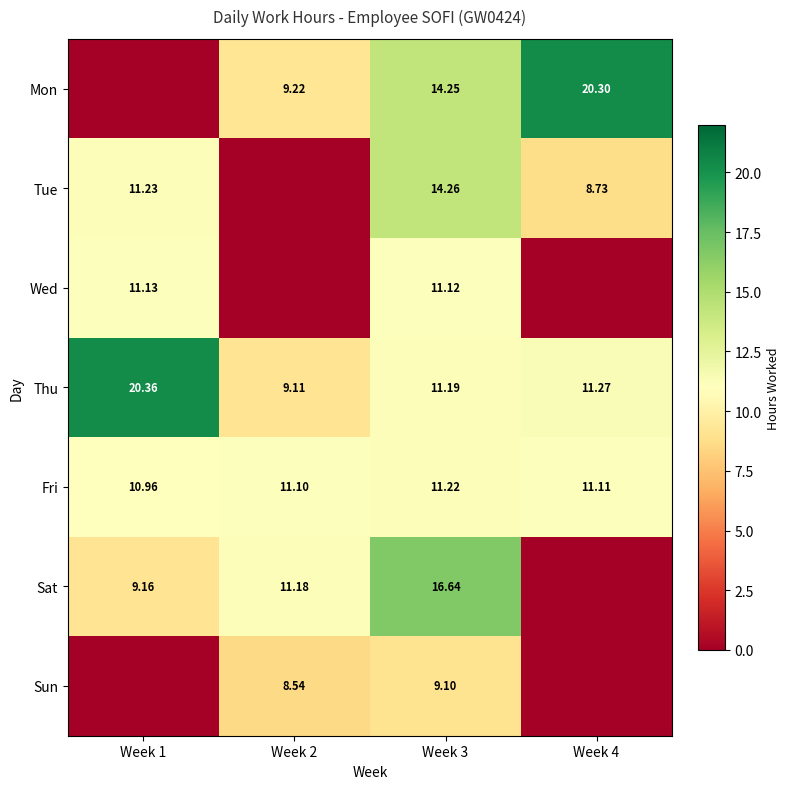

At Week 3, list the series in order from smallest to largest.

Sun, Wed, Thu, Fri, Mon, Tue, Sat